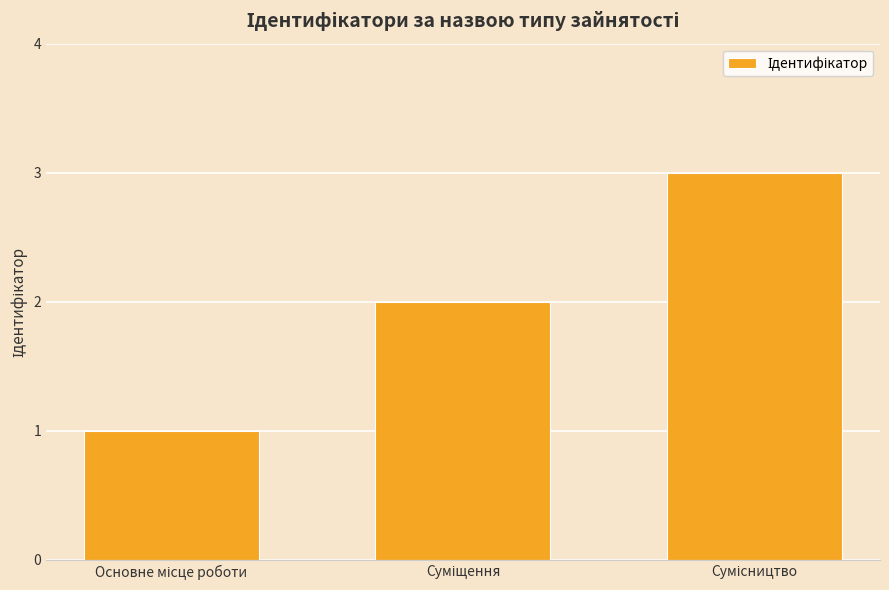

What is the greatest value displayed?

3